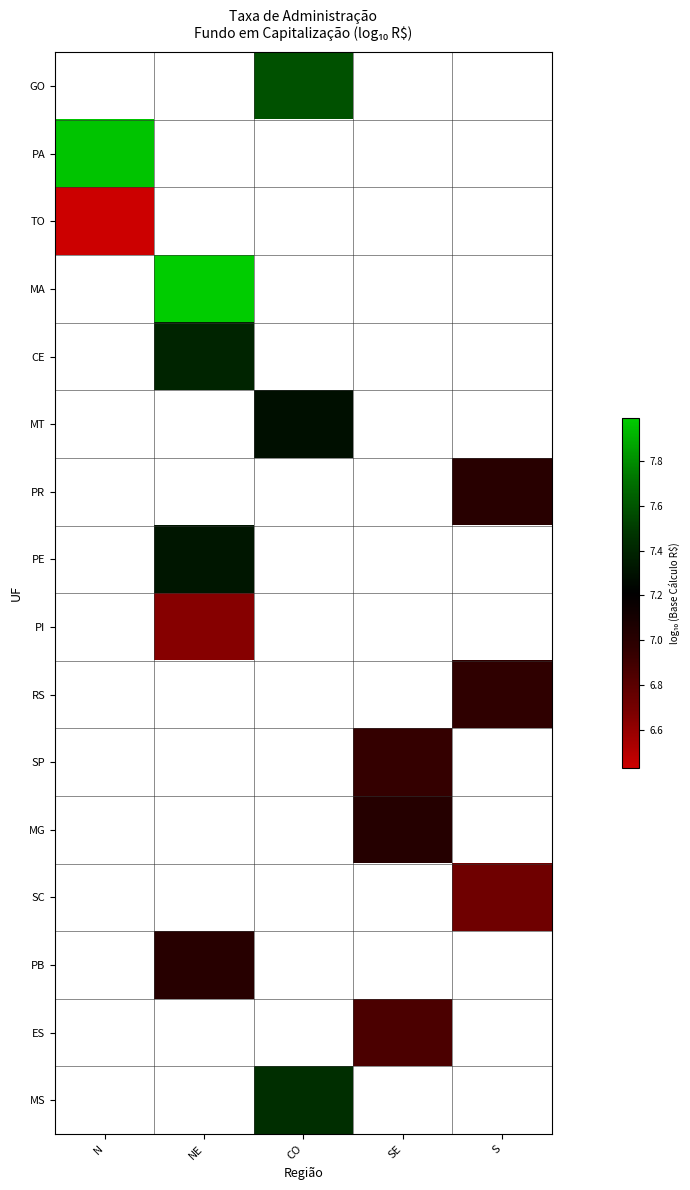

What is the spread (max minus min) of values at CO?

0.3